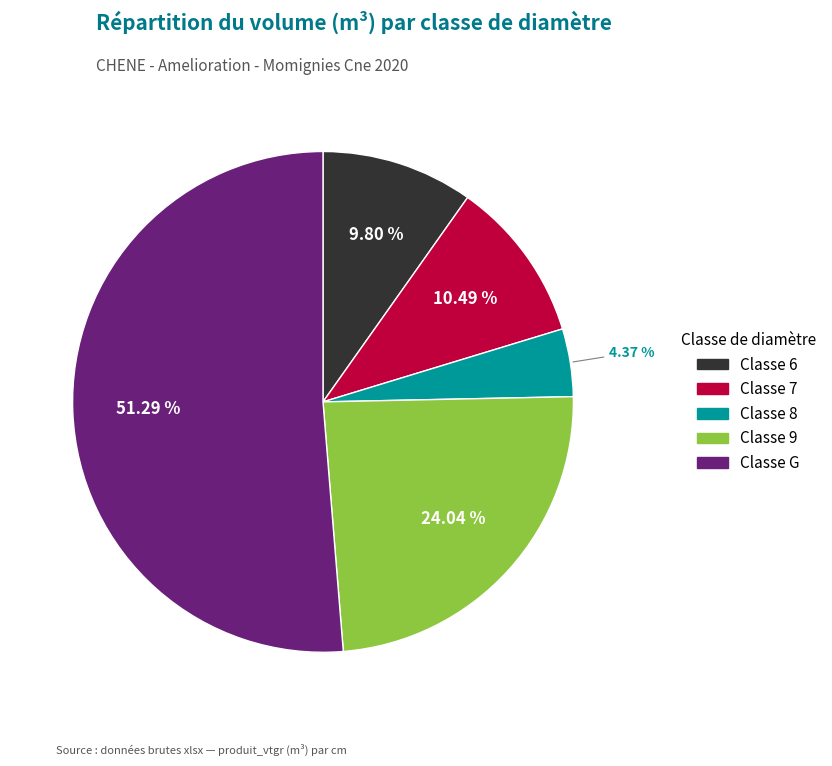

To the nearest percent, what is the difference between the largest and smallest slice percentages?

47%